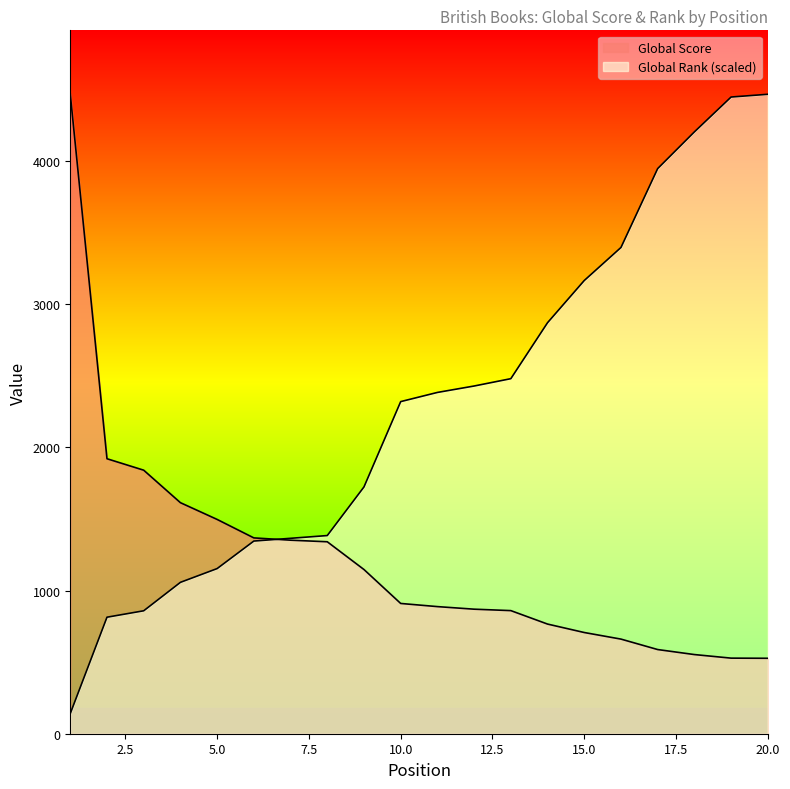

Rank the series by their average value, from lowest to highest.

Global Score, Global Rank